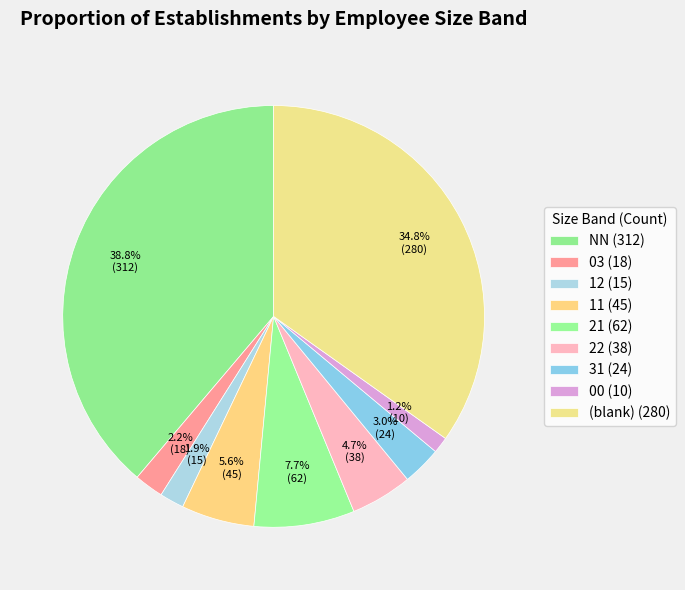

Count the number of slices in the pie.

9